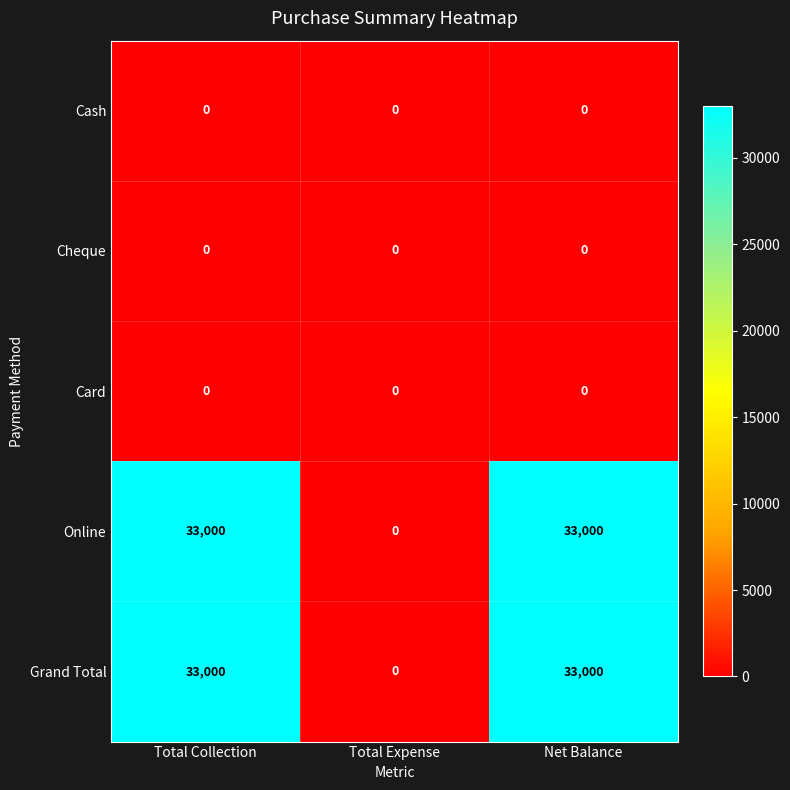

Is the value of Cheque at Total Expense greater than the value of Online at Total Collection?

No